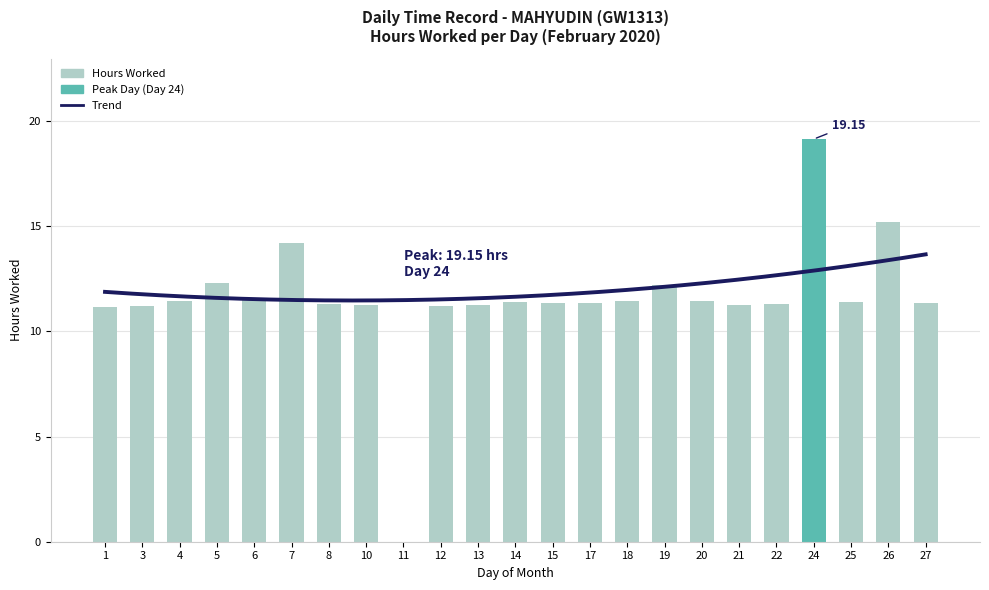

Reading left to right, list all the values displayed in this chart.

11.2	11.2	11.5	12.3	11.5	14.2	11.3	11.2	0.0	11.2	11.3	11.4	11.3	11.4	11.4	12.2	11.4	11.3	11.3	19.1	11.4	15.2	11.3